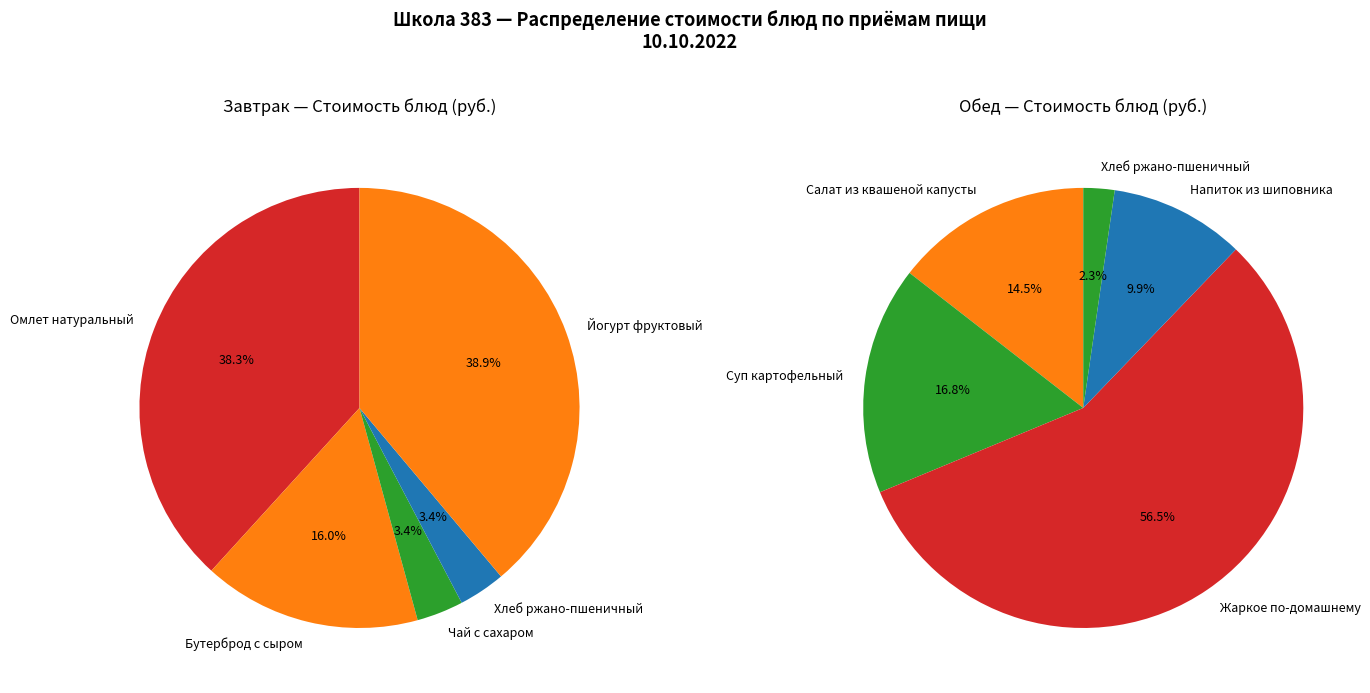

What is the ratio of the value at Хлеб ржано-пшеничный (обед) to the value at Хлеб ржано-пшеничный (завтрак)?

1.0